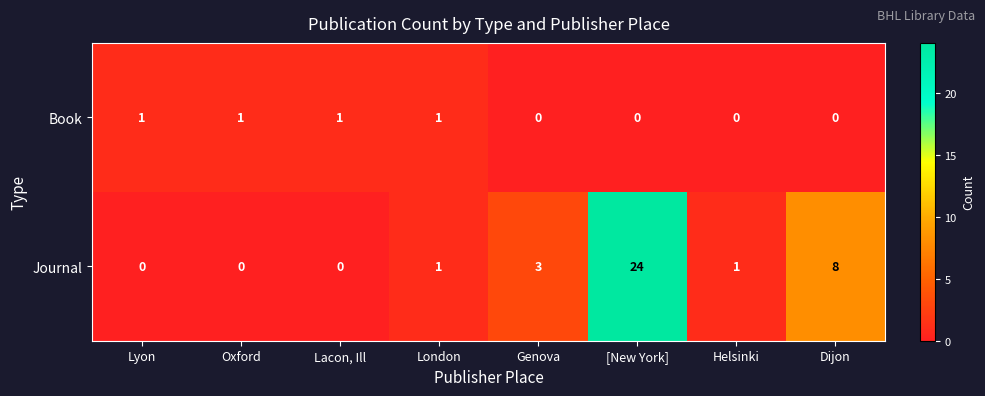

Reading left to right, extract all data points from this chart.

Book: 1	1	1	1	0	0	0	0
Journal: 0	0	0	1	3	24	1	8